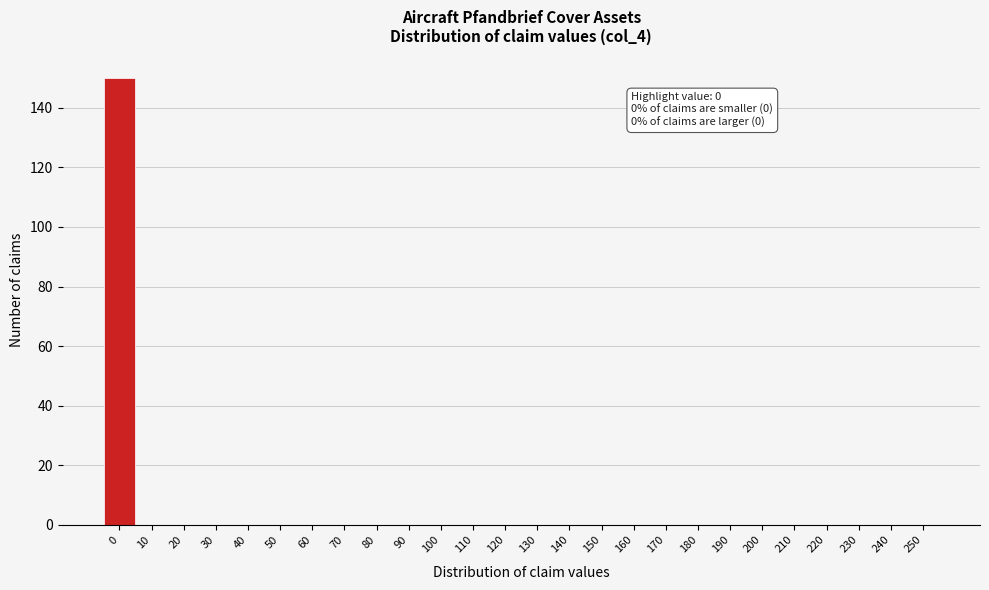

Reading left to right, transcribe all the data shown in this chart.

0=150	10=0	20=0	30=0	40=0	50=0	60=0	70=0	80=0	90=0	100=0	110=0	120=0	130=0	140=0	150=0	160=0	170=0	180=0	190=0	200=0	210=0	220=0	230=0	240=0	250=0